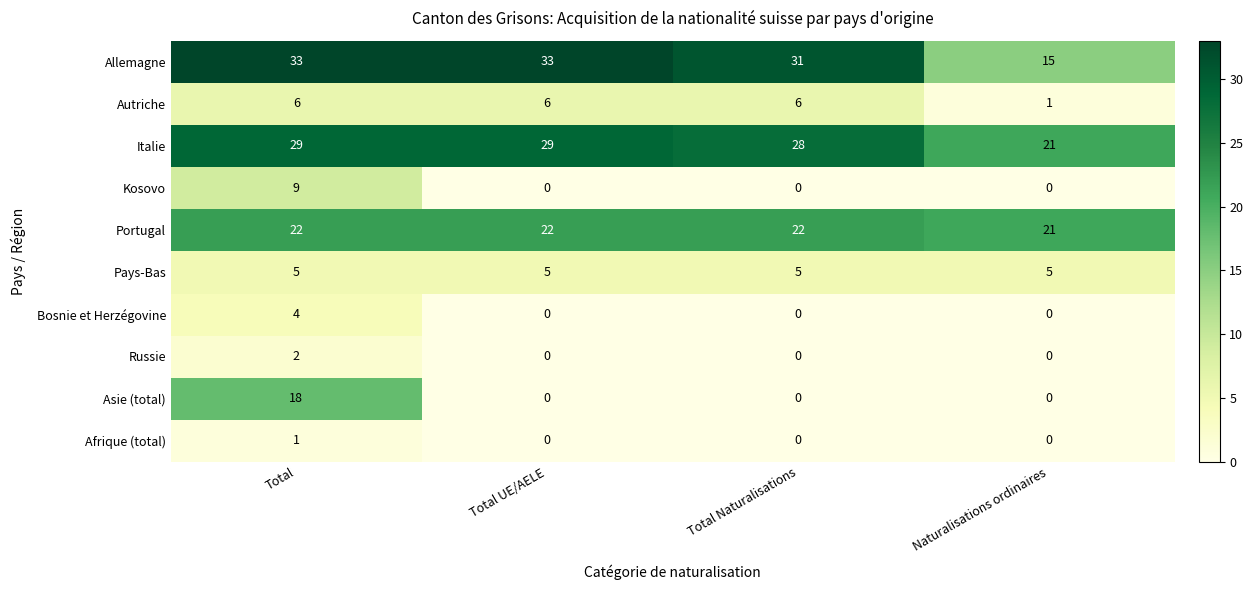

Which series changed the most between Total UE/AELE and Total Naturalisations?

Allemagne